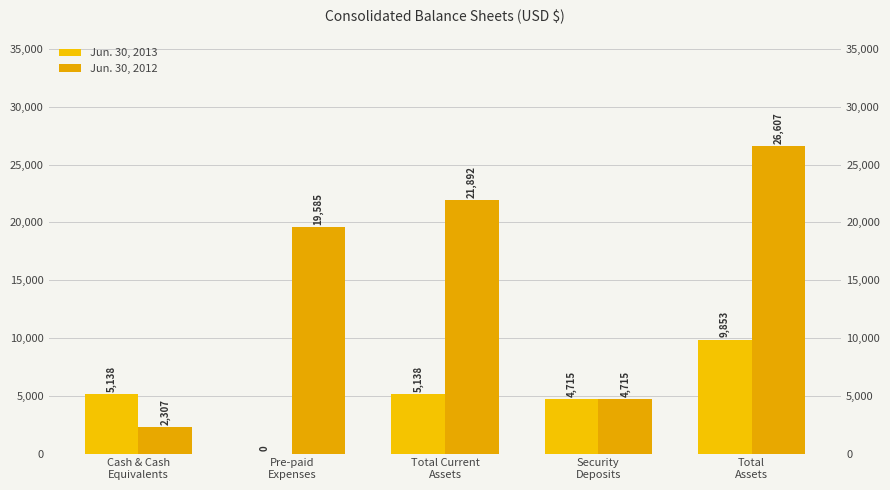

Which series has the widest spread of values?

Jun. 30, 2012